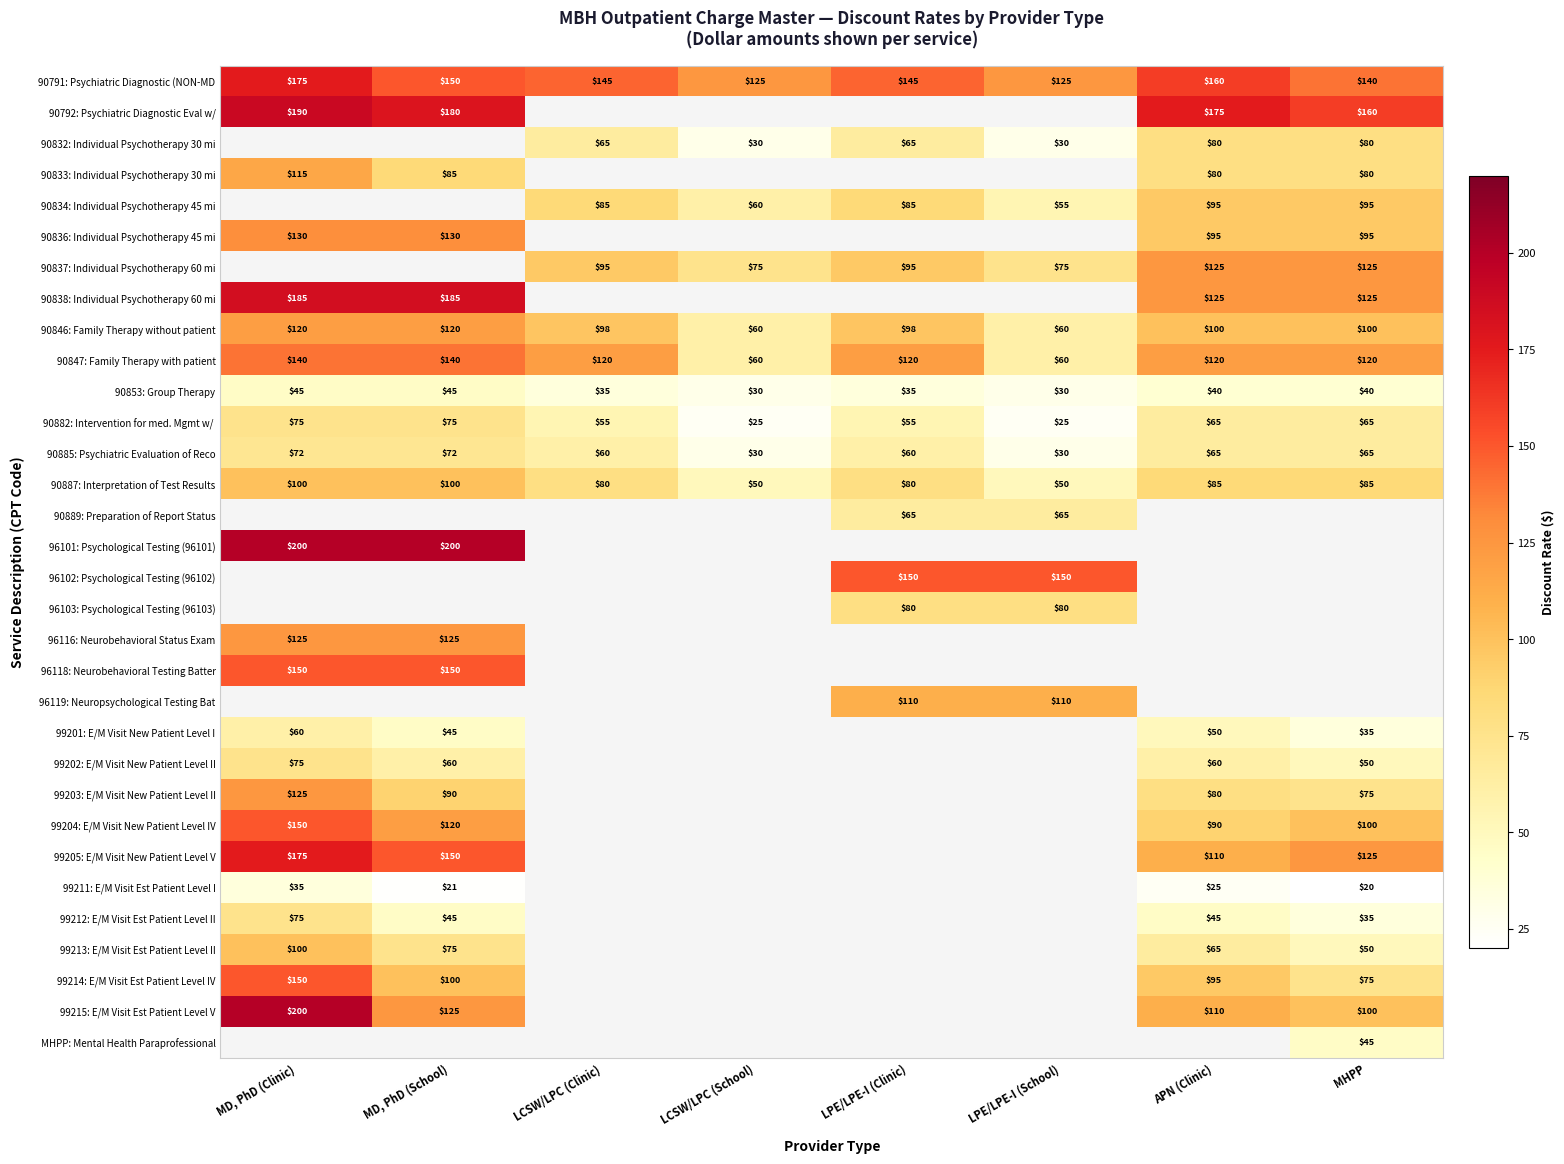

Between APN (Clinic) and LPE/LPE-I (Clinic), which is larger?

APN (Clinic)